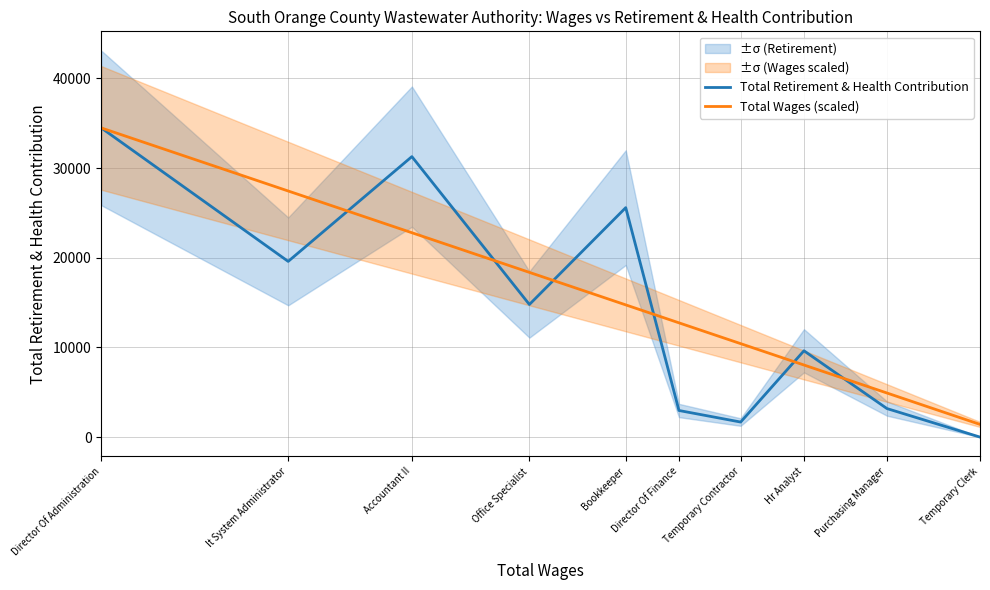

Which series ends up on top after the final intersection of Total Retirement & Health Contribution and Total Wages (scaled)?

Total Wages (scaled)